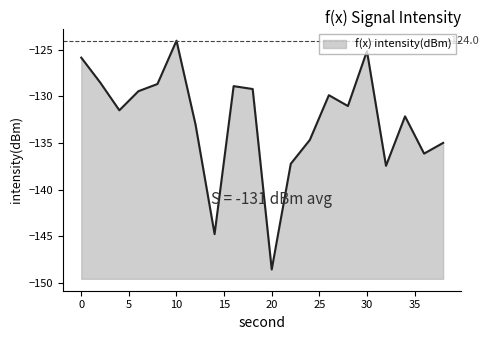

Reading left to right, extract all data points from this chart.

-125.9	-128.5	-131.5	-129.5	-128.7	-124.0	-133.0	-144.8	-128.9	-129.2	-148.5	-137.2	-134.7	-129.9	-131.0	-125.2	-137.4	-132.2	-136.1	-135.0